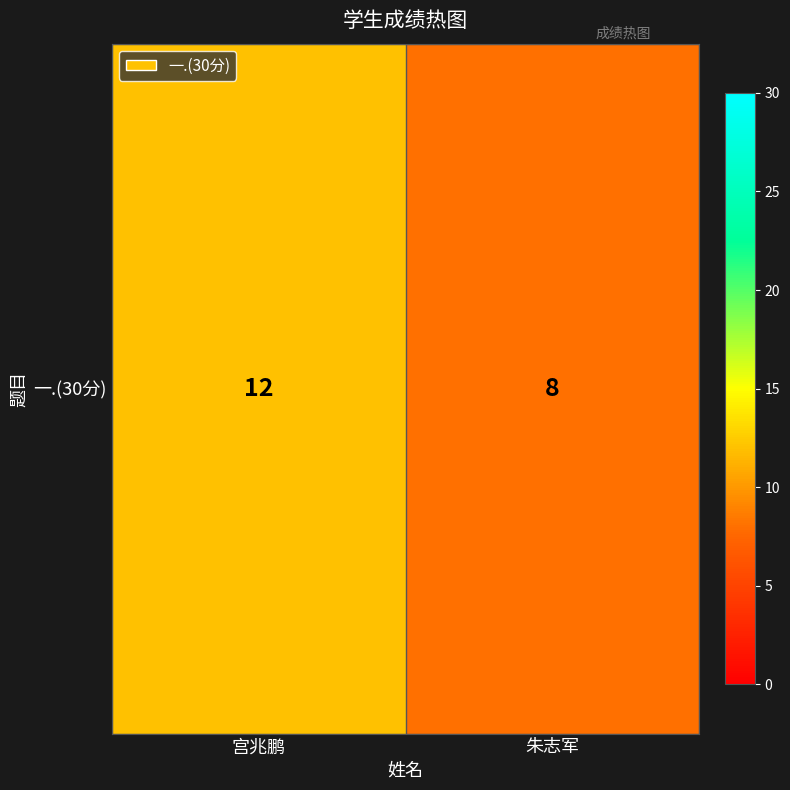

List the labels in order of value, smallest first.

朱志军, 宫兆鹏